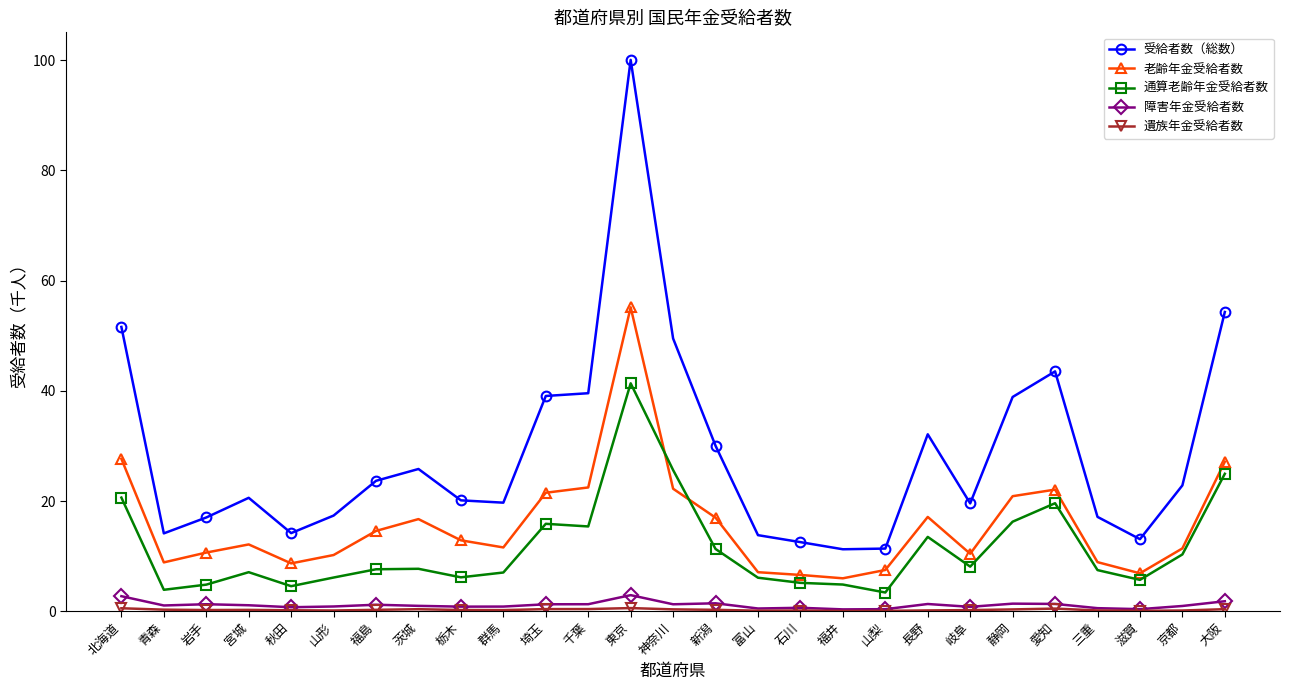

What is the maximum value for 老齢年金受給者数?

55.1